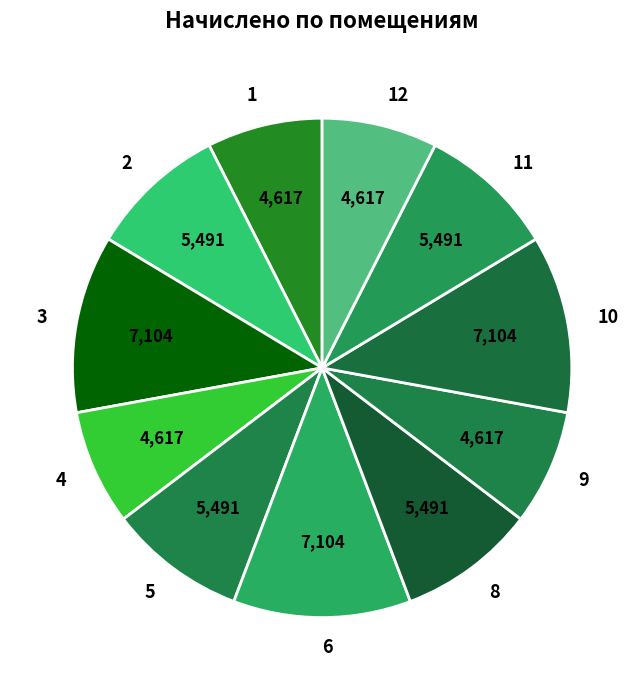

The 5 slice represents 9% of the pie. True or false?

True